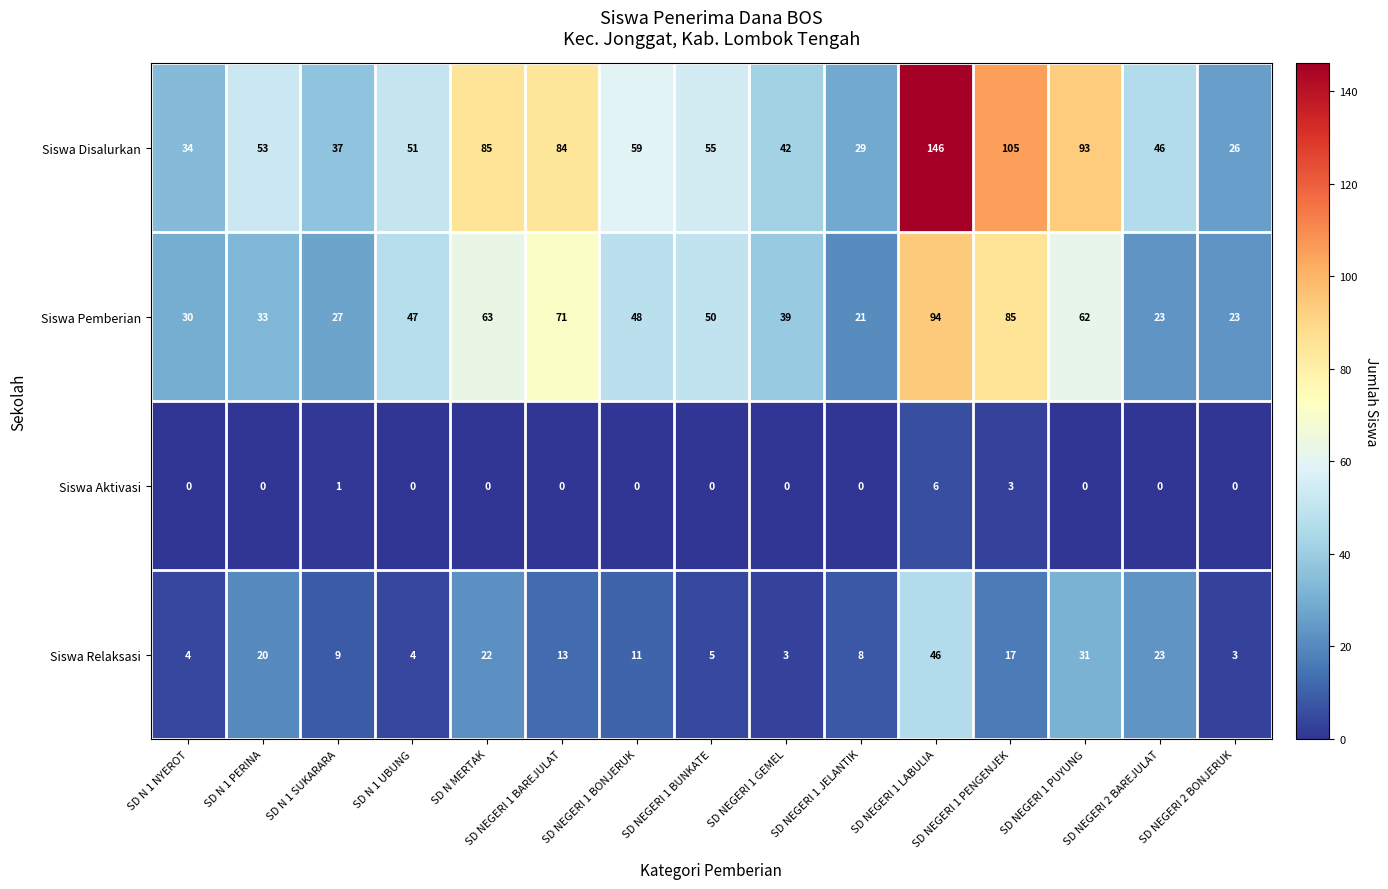

Is the value of Siswa Aktivasi at SD NEGERI 1 LABULIA greater than the value of Siswa Disalurkan at SD N MERTAK?

No